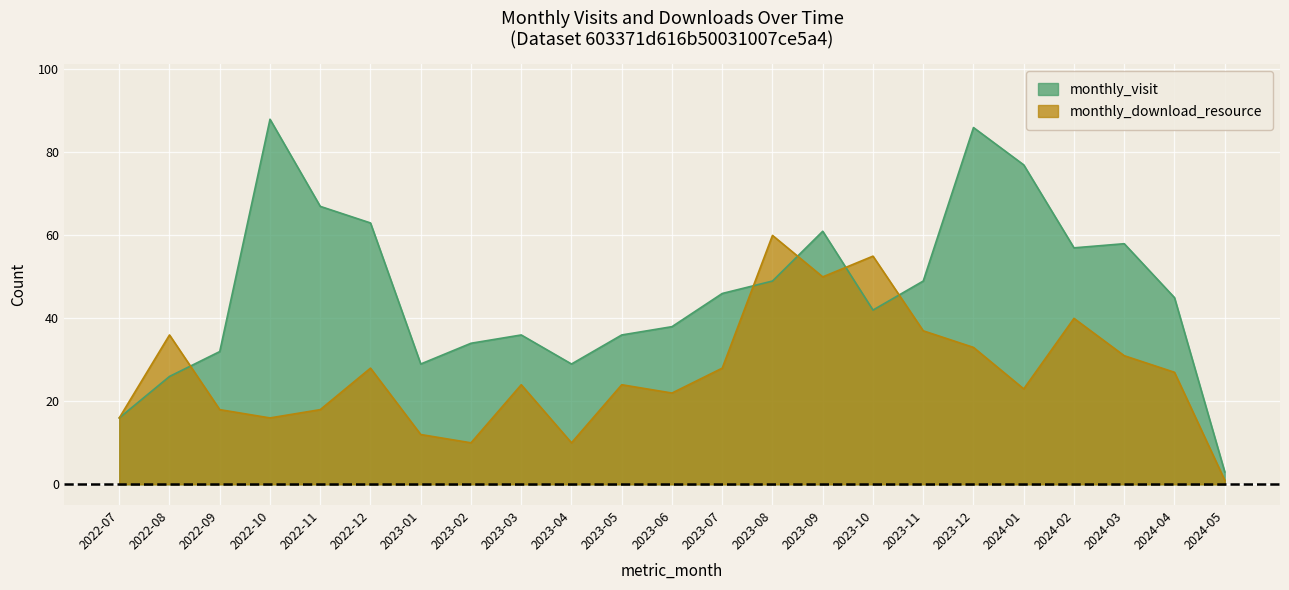

Where do monthly_visit and monthly_download_resource first cross each other?

2022-08 and 2022-09